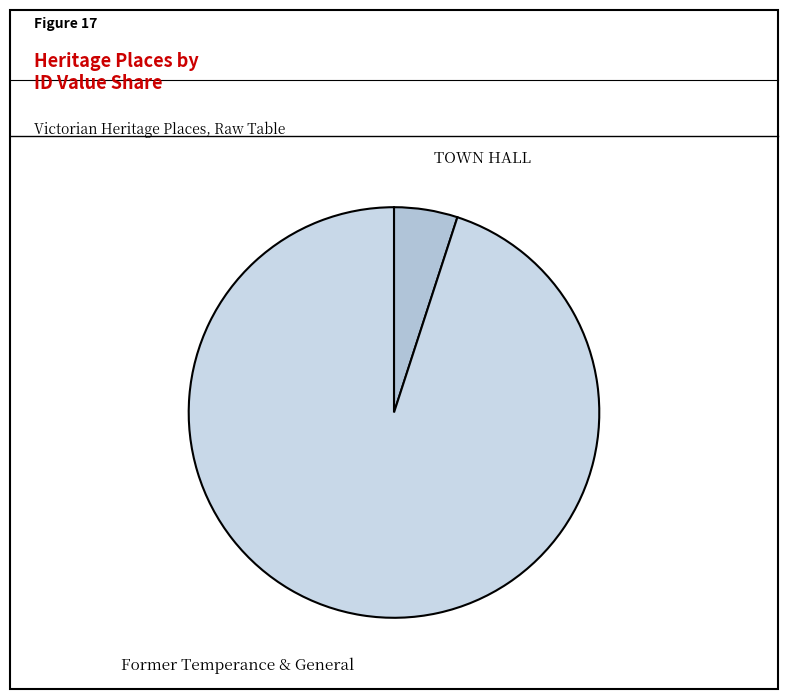

Count the number of slices in the pie.

2